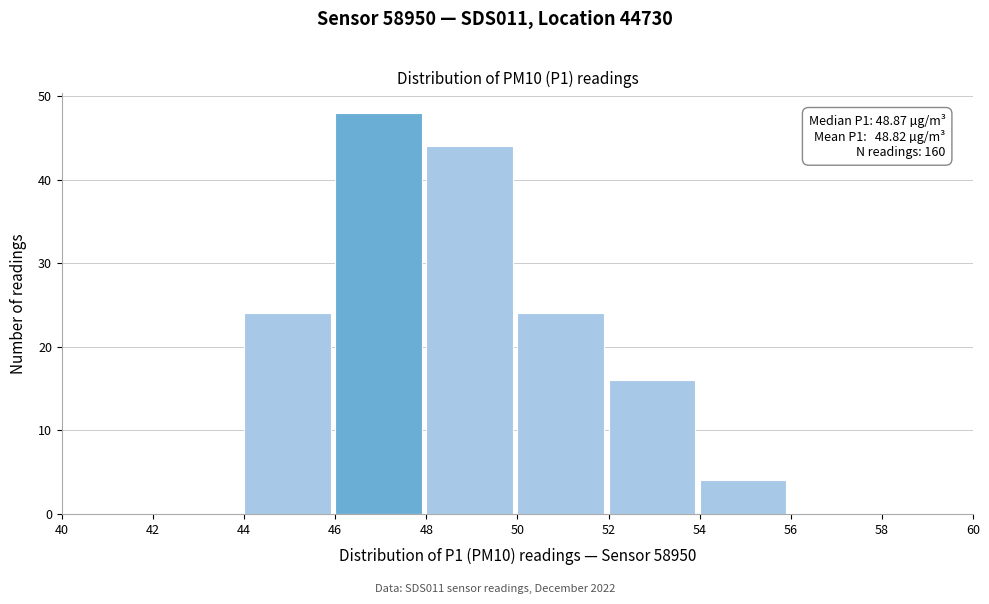

Which range on the x-axis has the tallest bar?

46 to 48